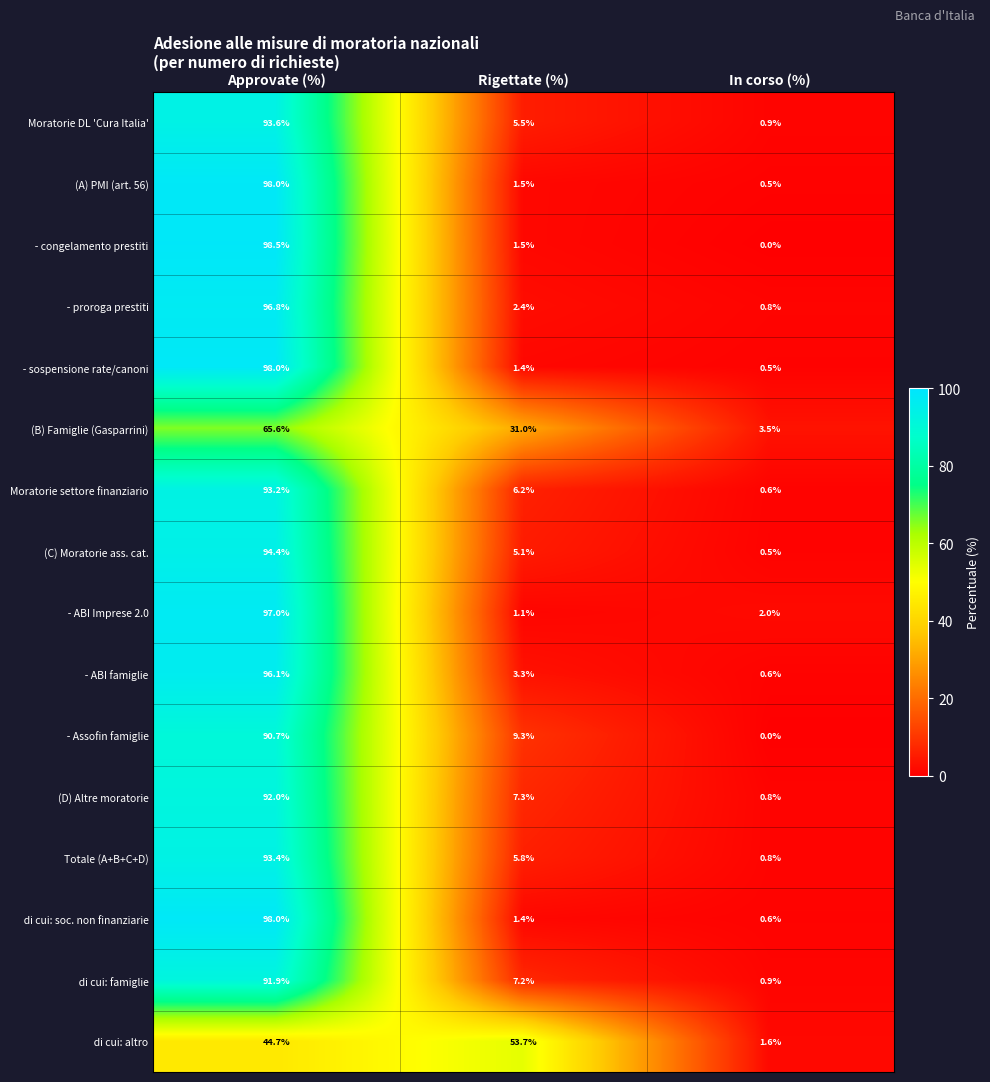

What is the average value of the Moratorie settore finanziario series?

33.3